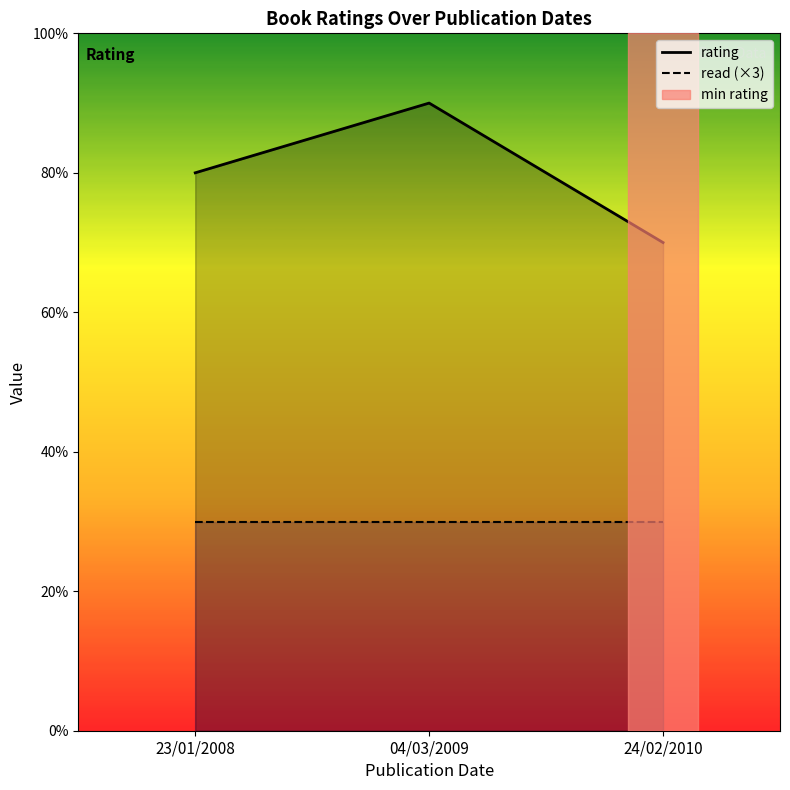

Does the chart display data point markers on the line(s)?

No